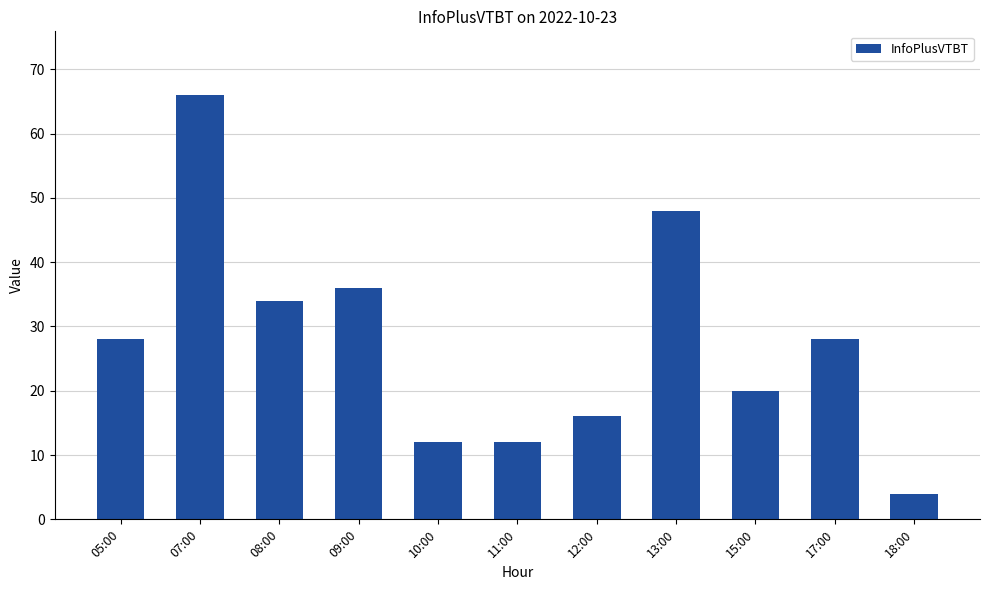

What position from the left is 17:00?

10